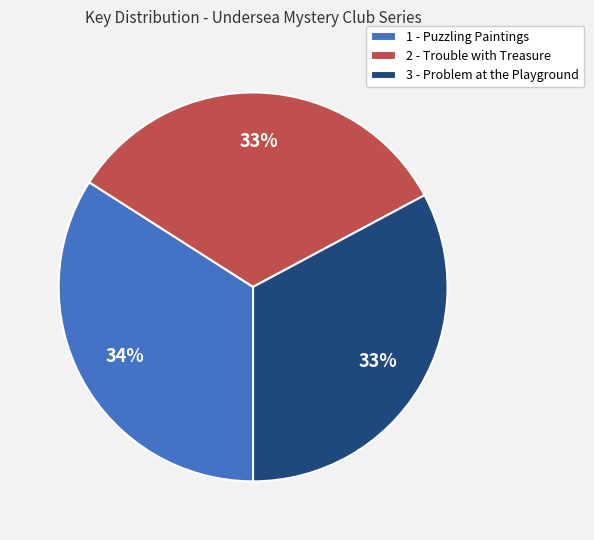

True or false: 2 - Trouble with Treasure accounts for 33% of the total.

True